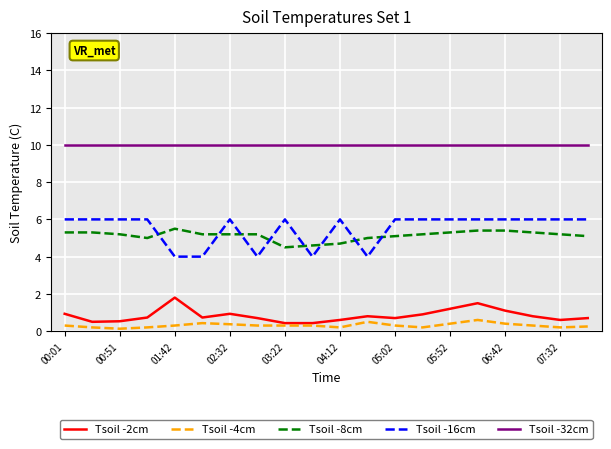

Which series has the largest total across all categories?

Tsoil -32cm